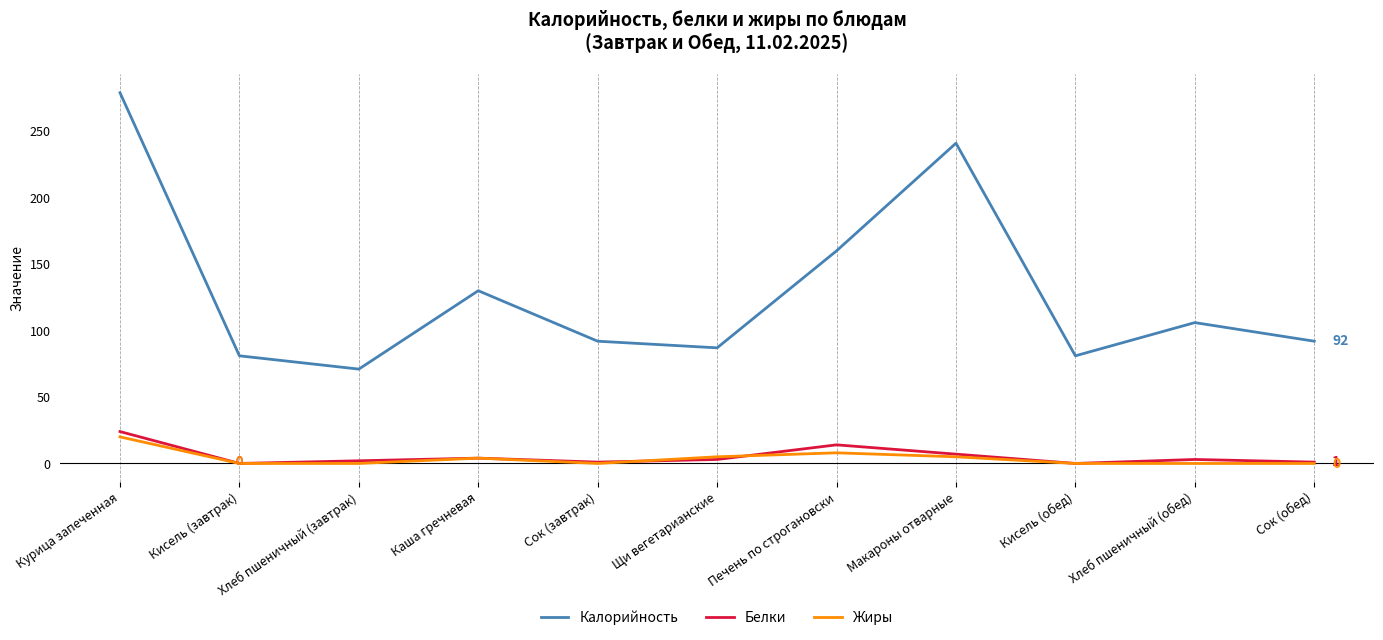

In Калорийность, how many points are higher than both neighbors (excluding endpoints)?

3